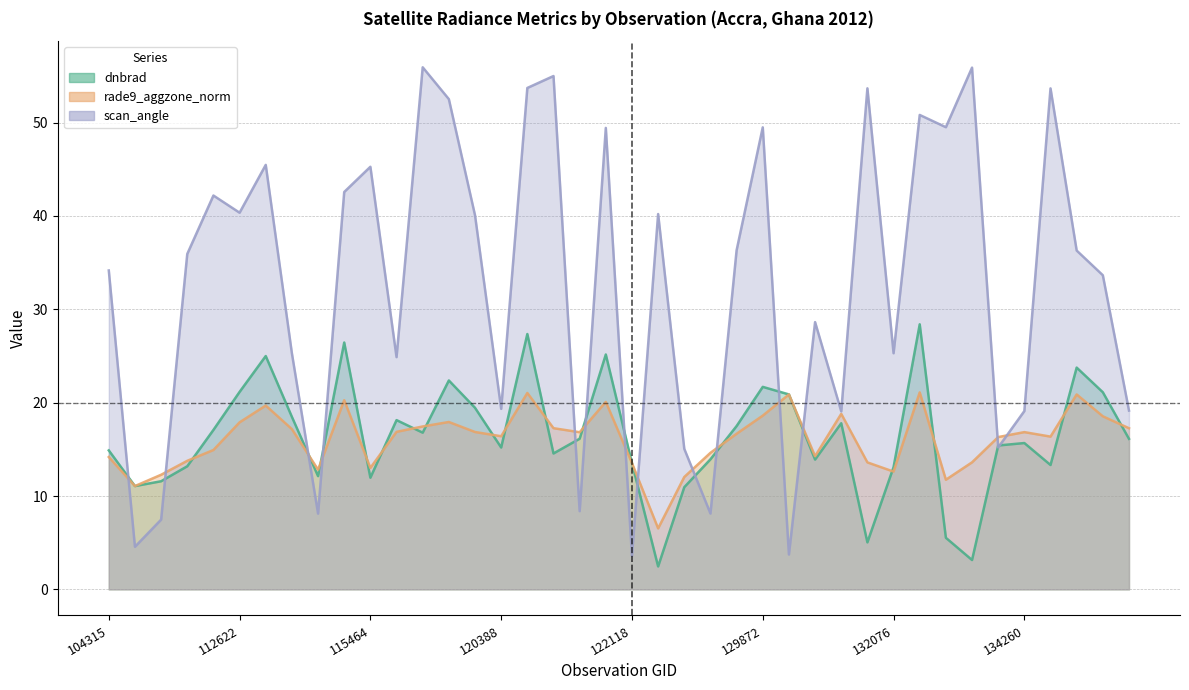

What is the maximum value shown in the chart?

55.9